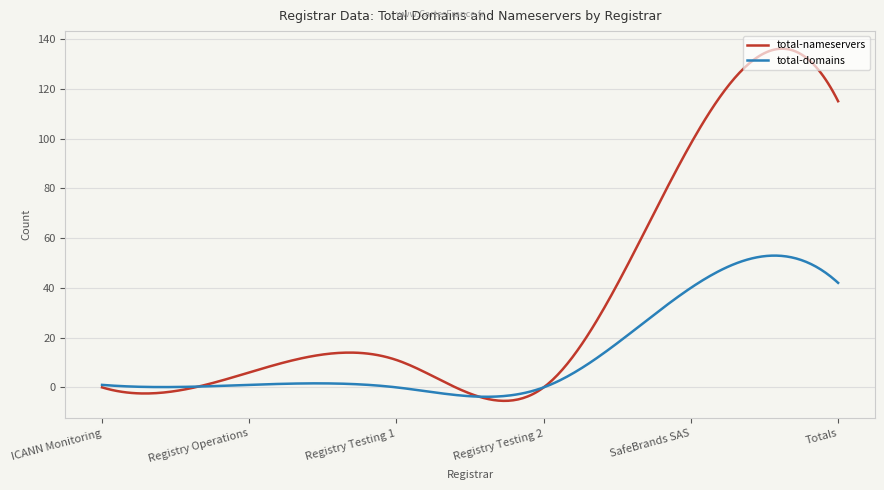

Does the chart have visible grid lines?

Yes